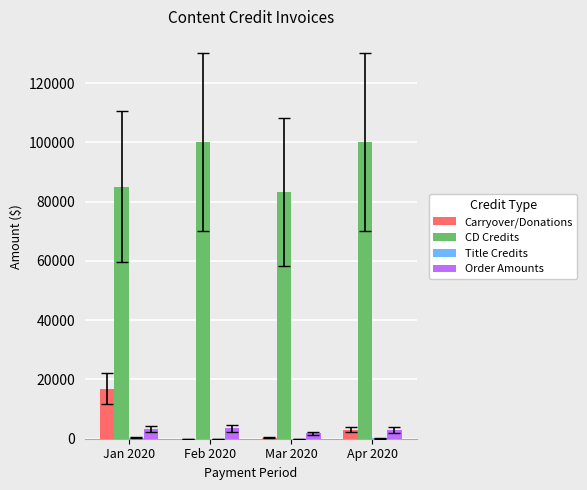

What is the sum of all Carryover/Donations values?

20386.0